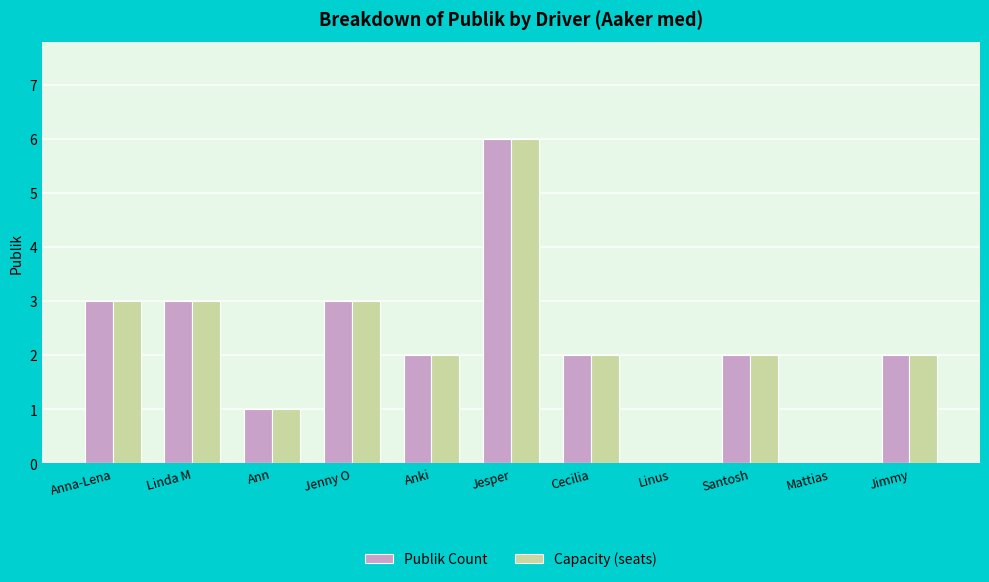

Is it true that Publik Count equals 3 at Jimmy?

False